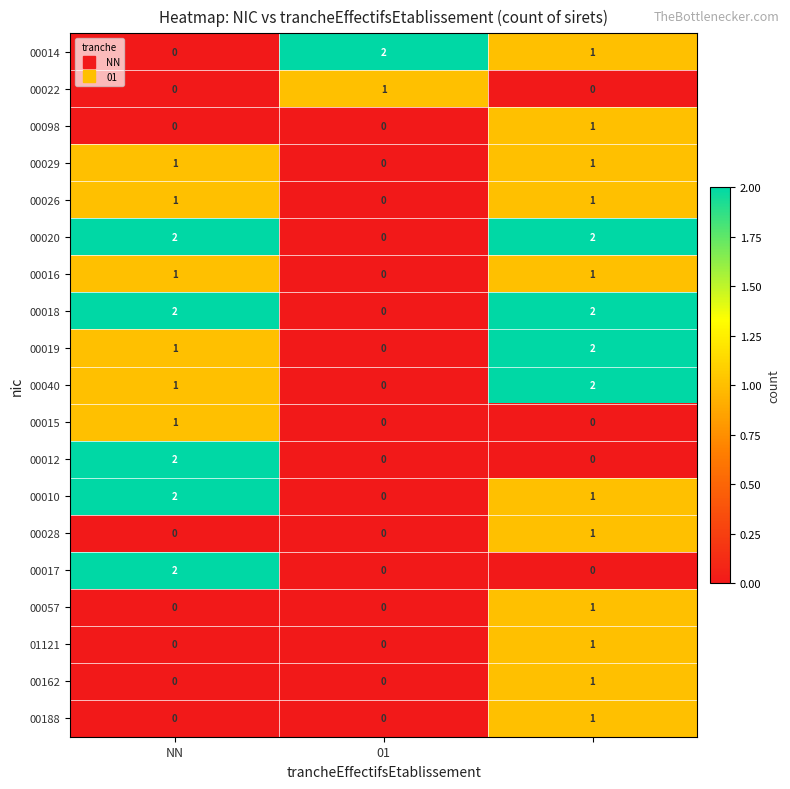

How many 00040 values are between 0 and 2?

3